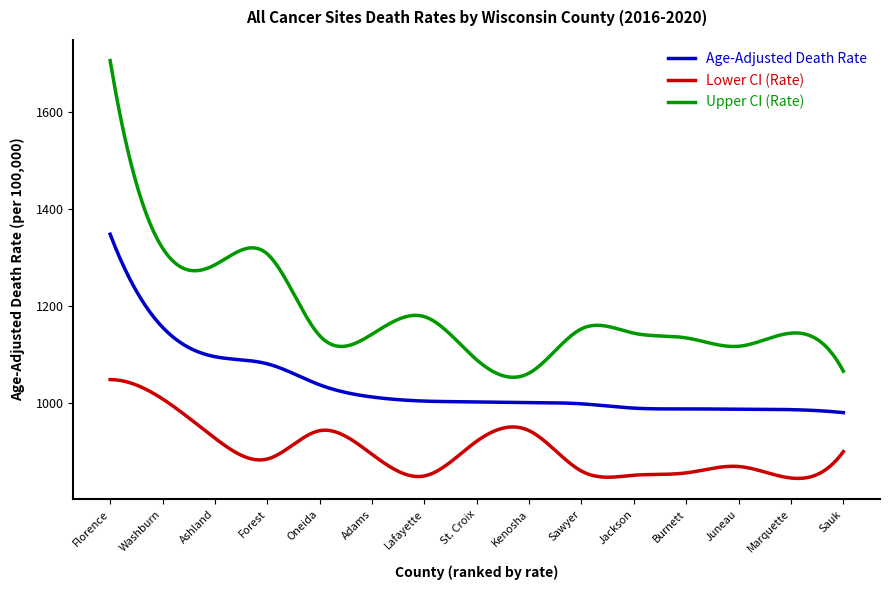

List the series in order of their peak value, highest first.

Upper CI (Rate), Age-Adjusted Death Rate, Lower CI (Rate)